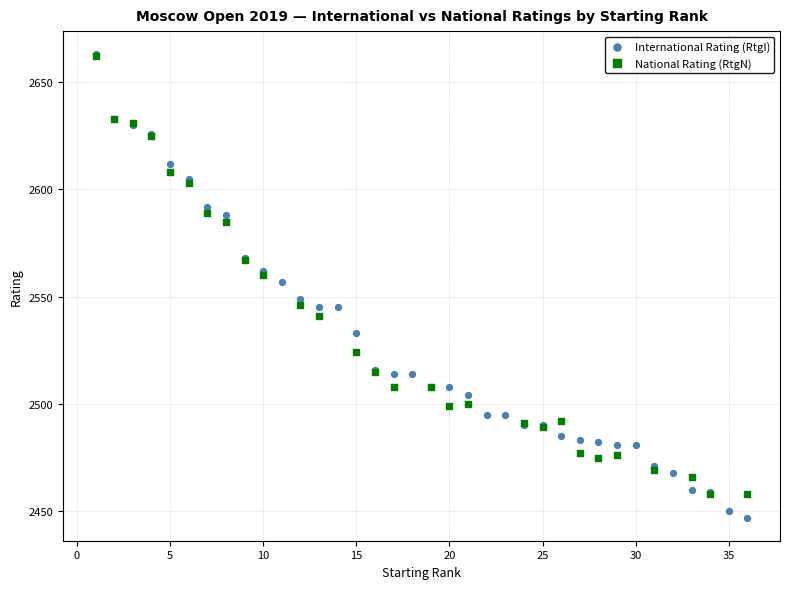

Which series has the widest spread of Y values?

International Rating (RtgI)